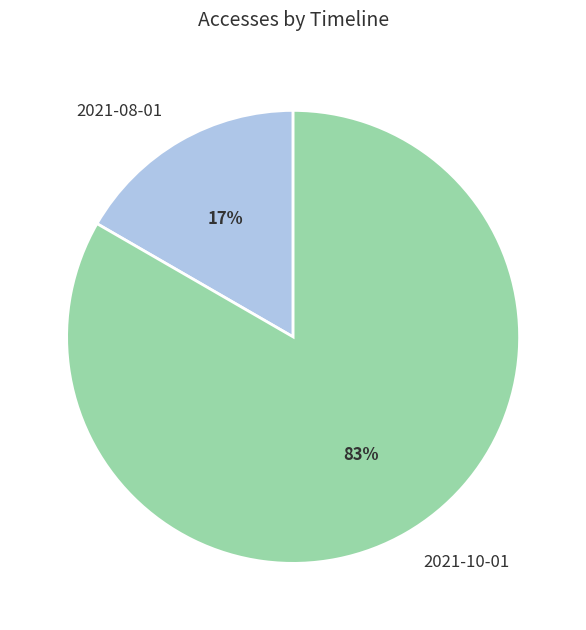

Which slice is the smallest?

2021-08-01